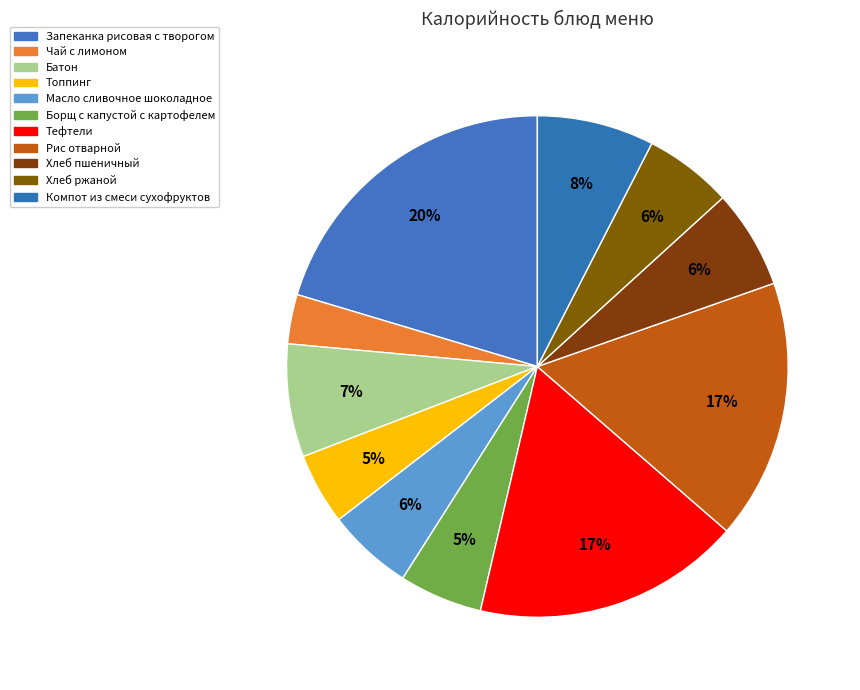

To the nearest percent, what is the average slice percentage?

9%